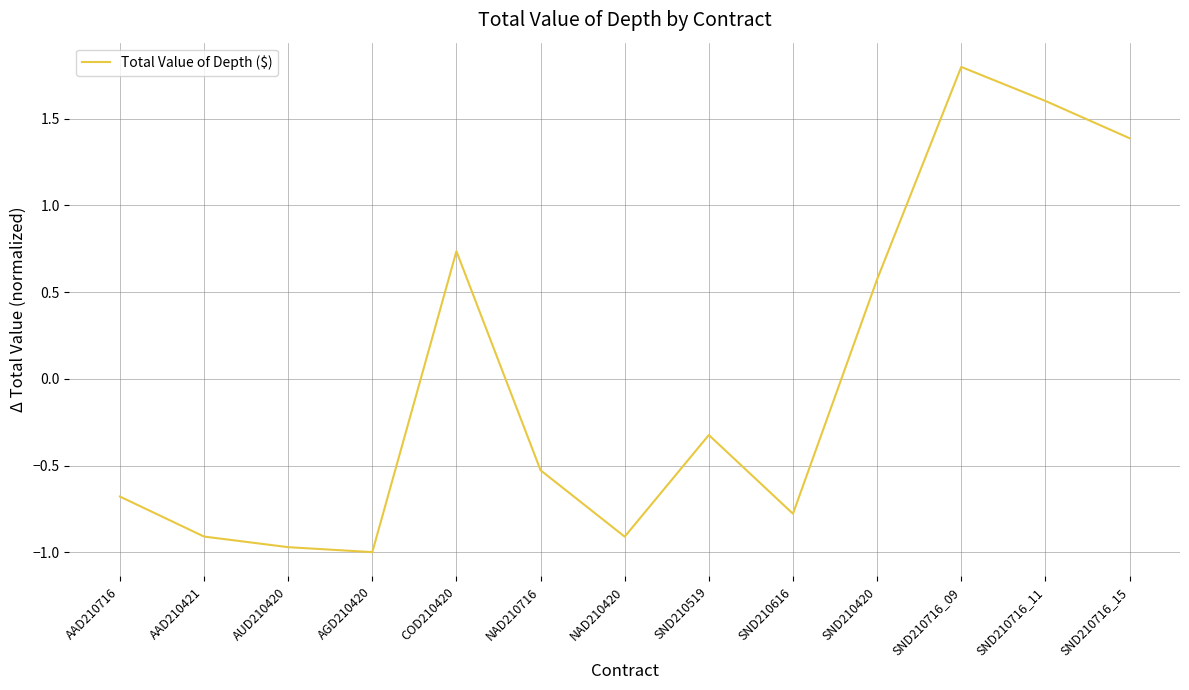

What is the difference between the values at NAD210420 and SND210420?

1.5